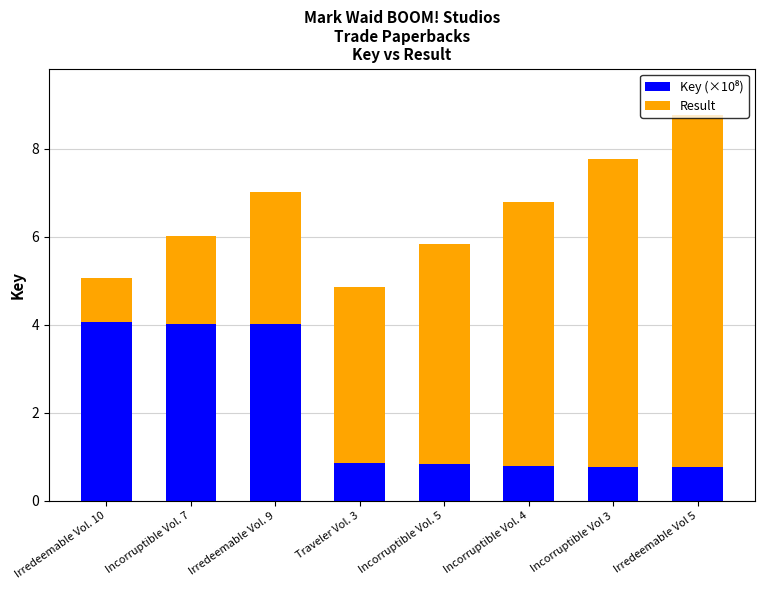

What is the total value across all series at Incorruptible Vol. 7?

6.0